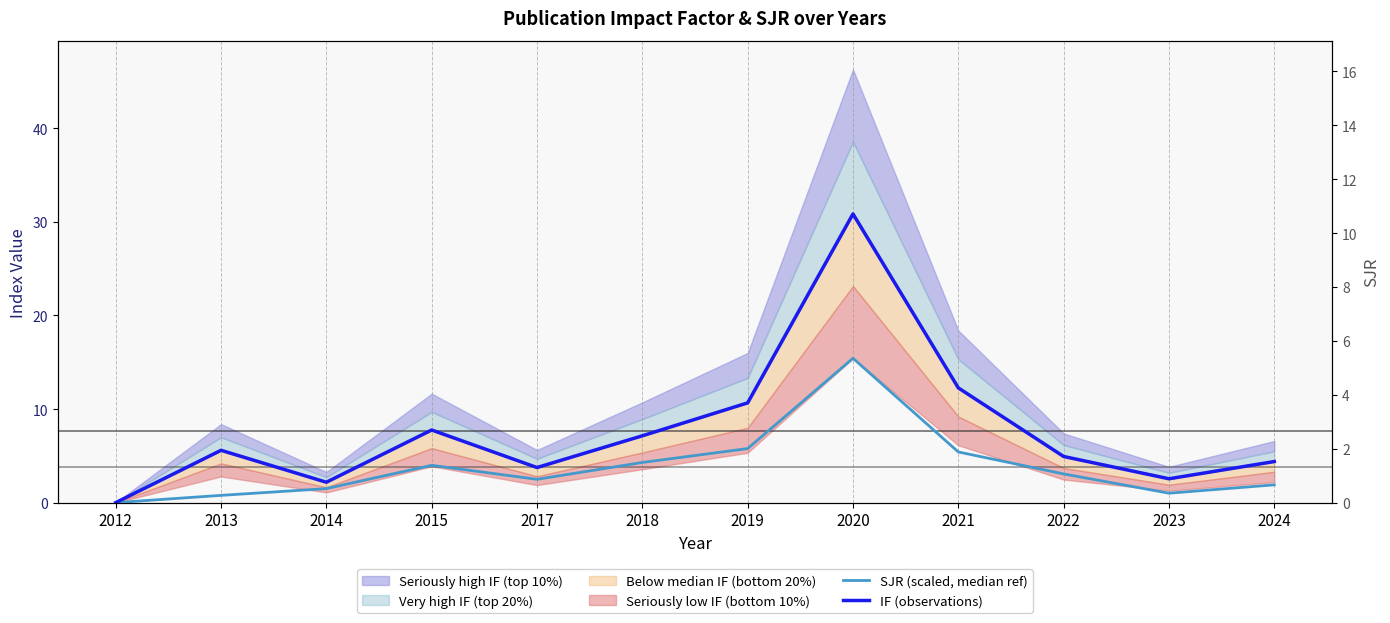

What is the difference between the maximum and minimum values in the SJR (scaled, median ref) series?

15.4